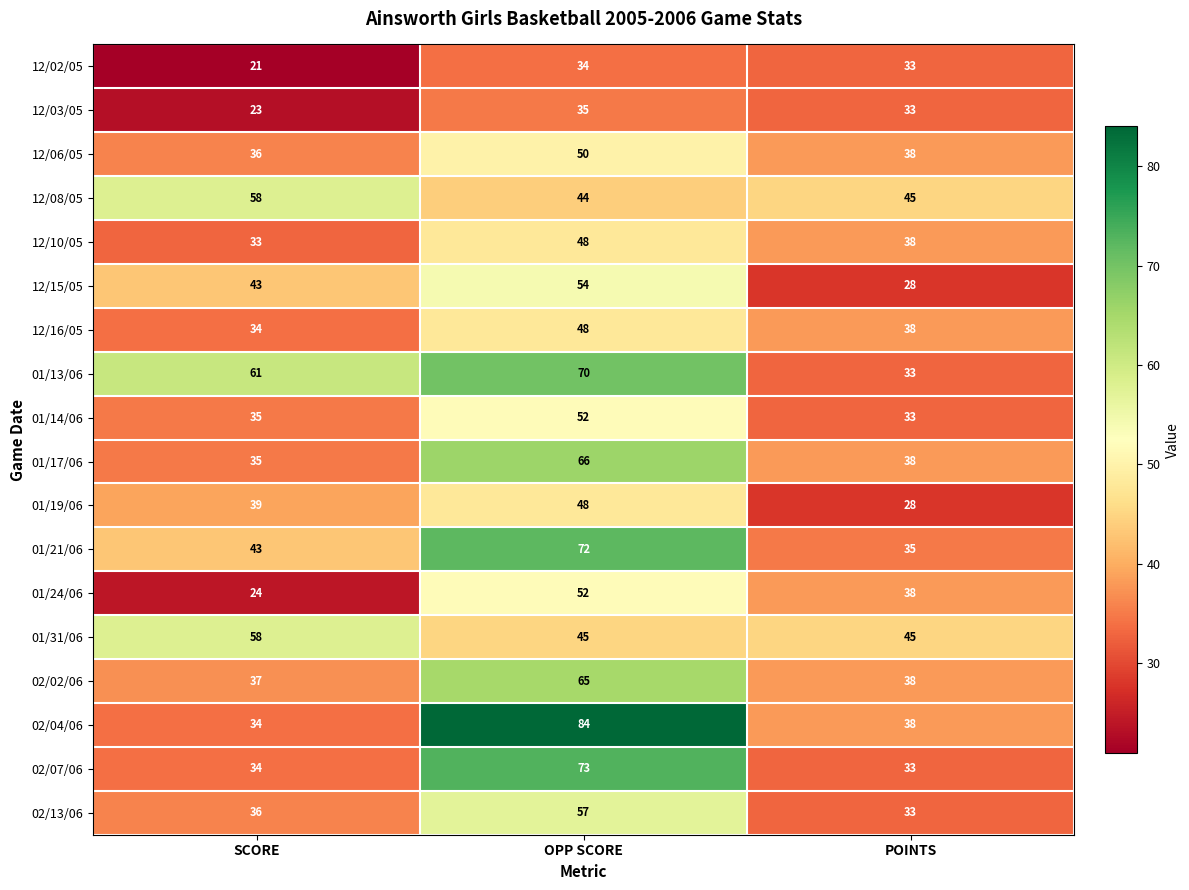

At which label is 12/03/05 closest to 29?

POINTS